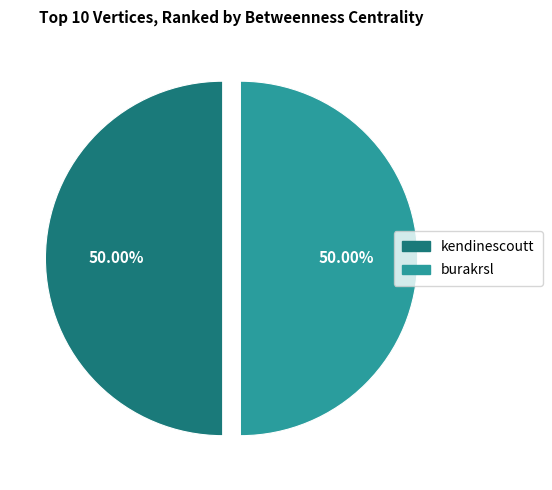

Combined, do burakrsl and kendinescoutt account for over 50%?

Yes